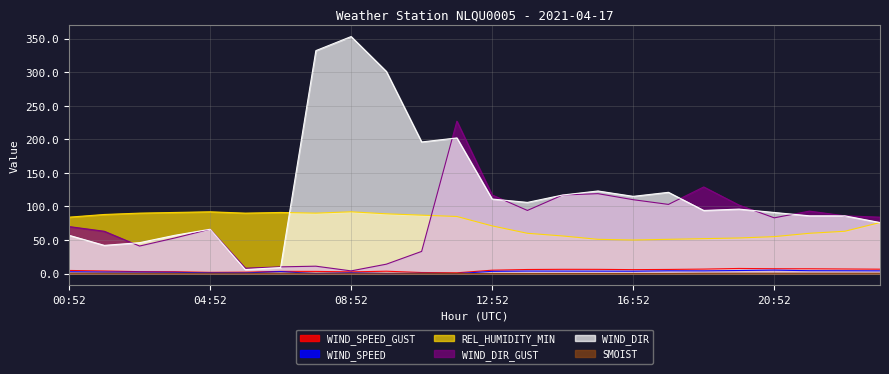

Does the chart display data point markers on the line(s)?

No